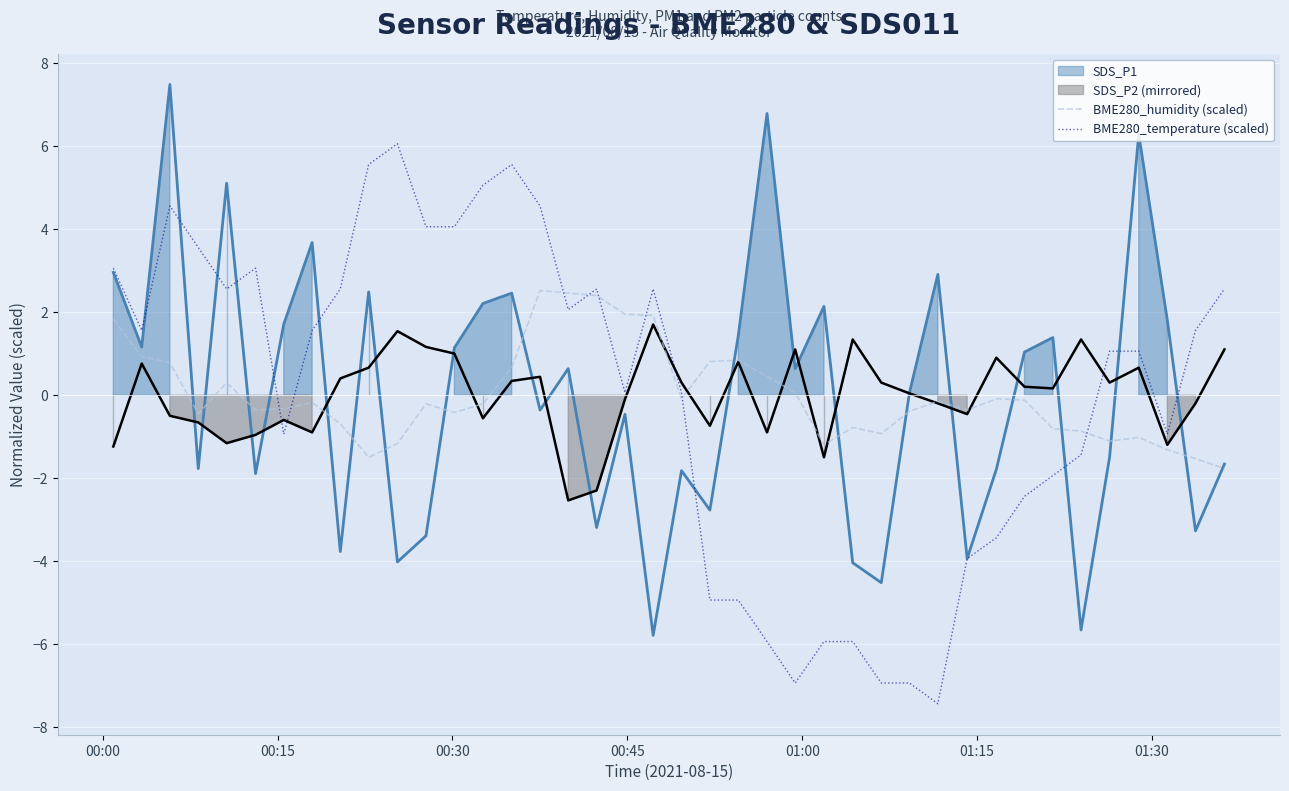

Which series has the largest range (max minus min)?

BME280_temperature (scaled)